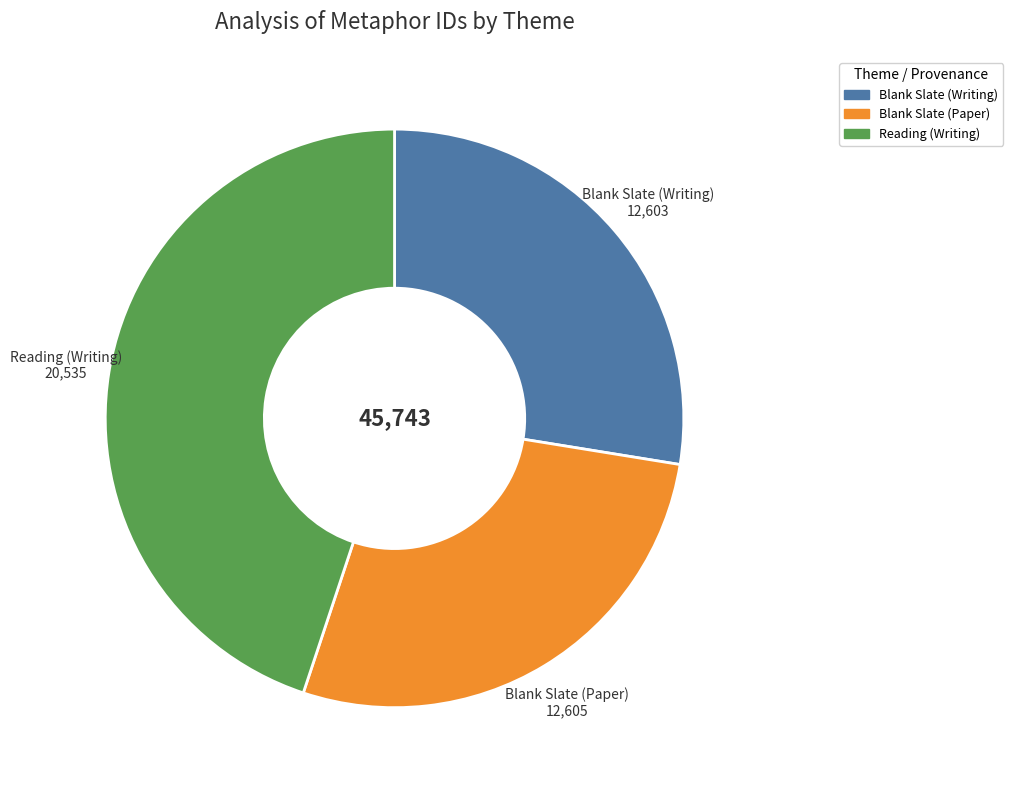

True or false: Blank Slate (Paper) accounts for 22% of the total.

False